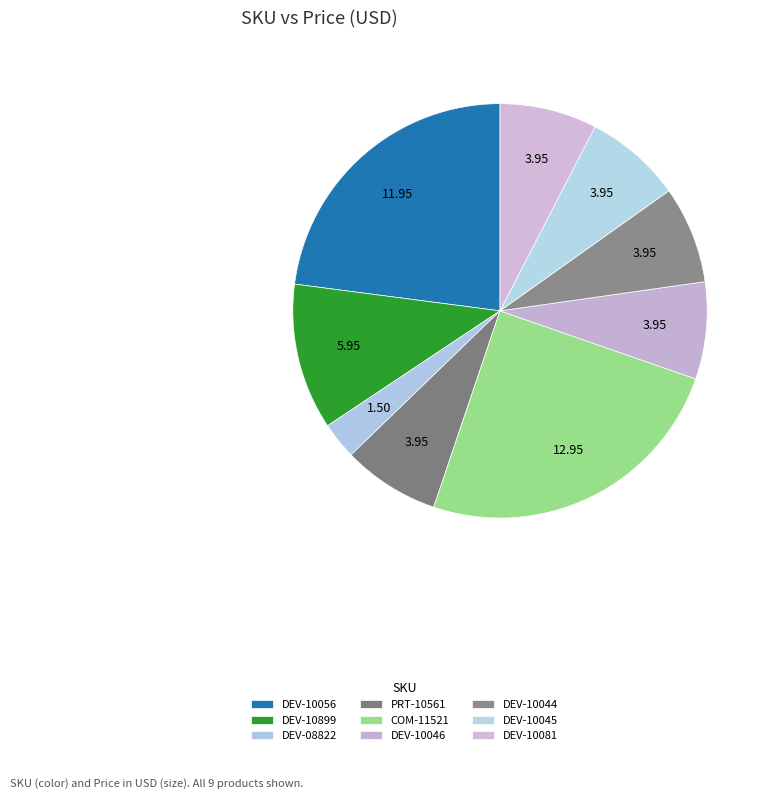

Is there any slice that represents more than half of the pie?

No